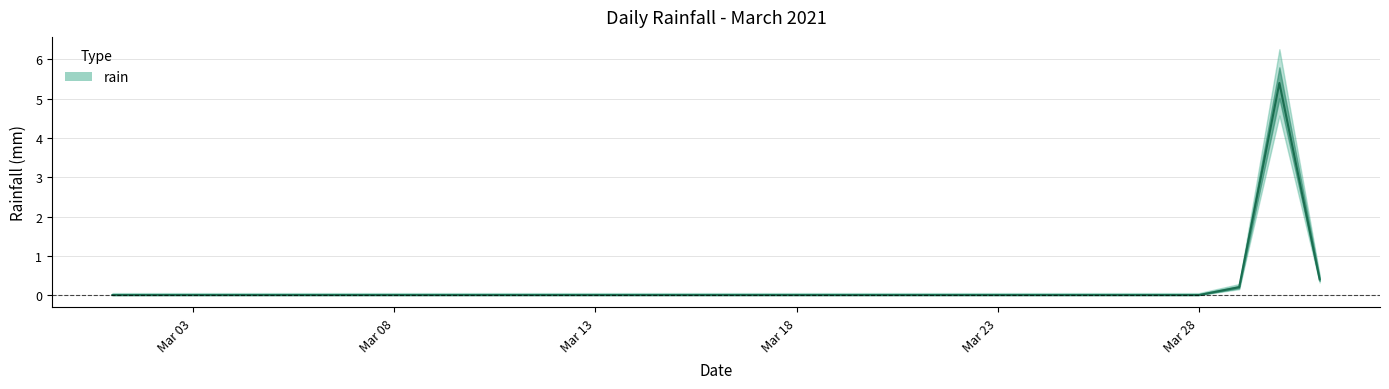

Is it true that the value at 2021-03-29 is 0.3?

False